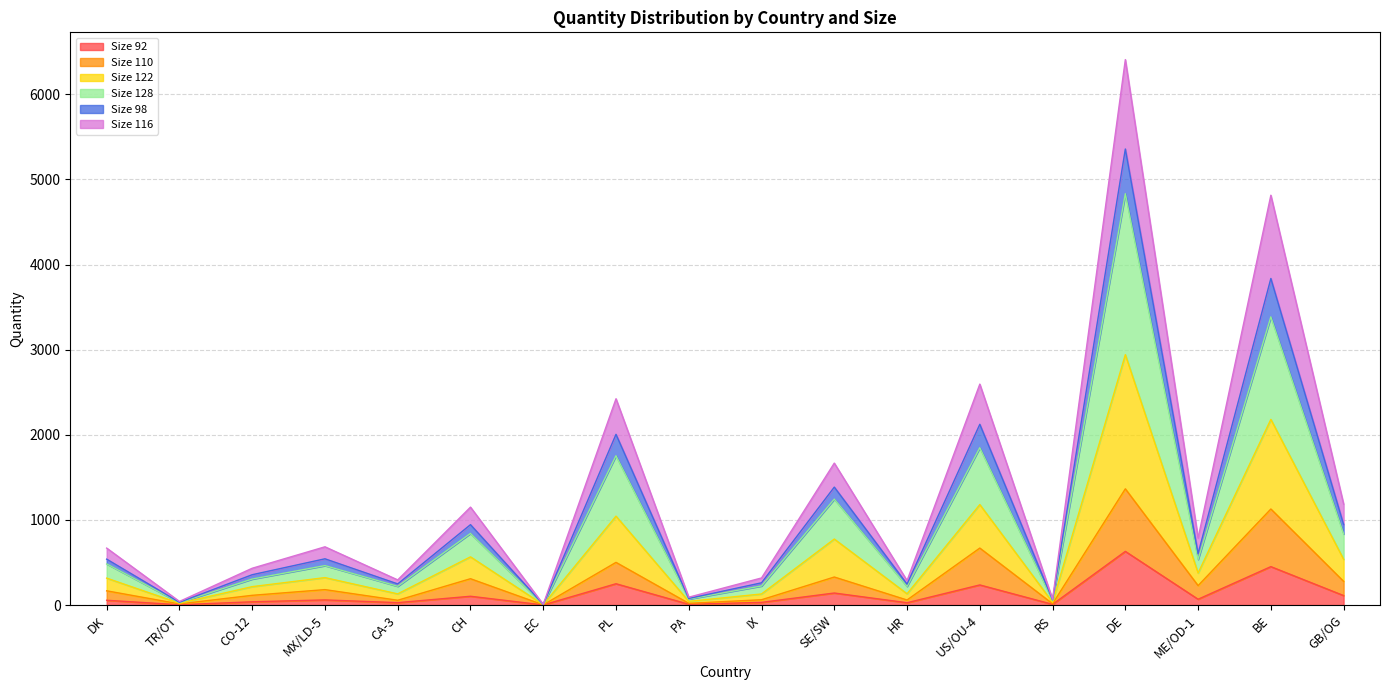

What is the total value across all series at PL?

2423